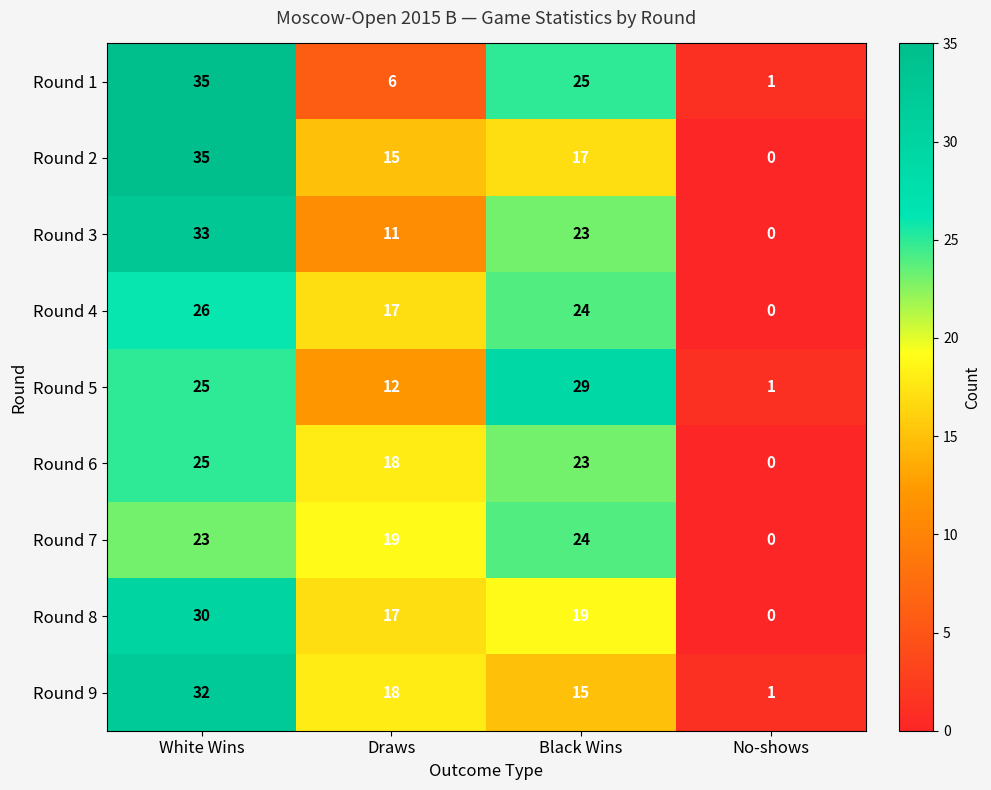

At which label does Round 8 reach its minimum?

No-shows